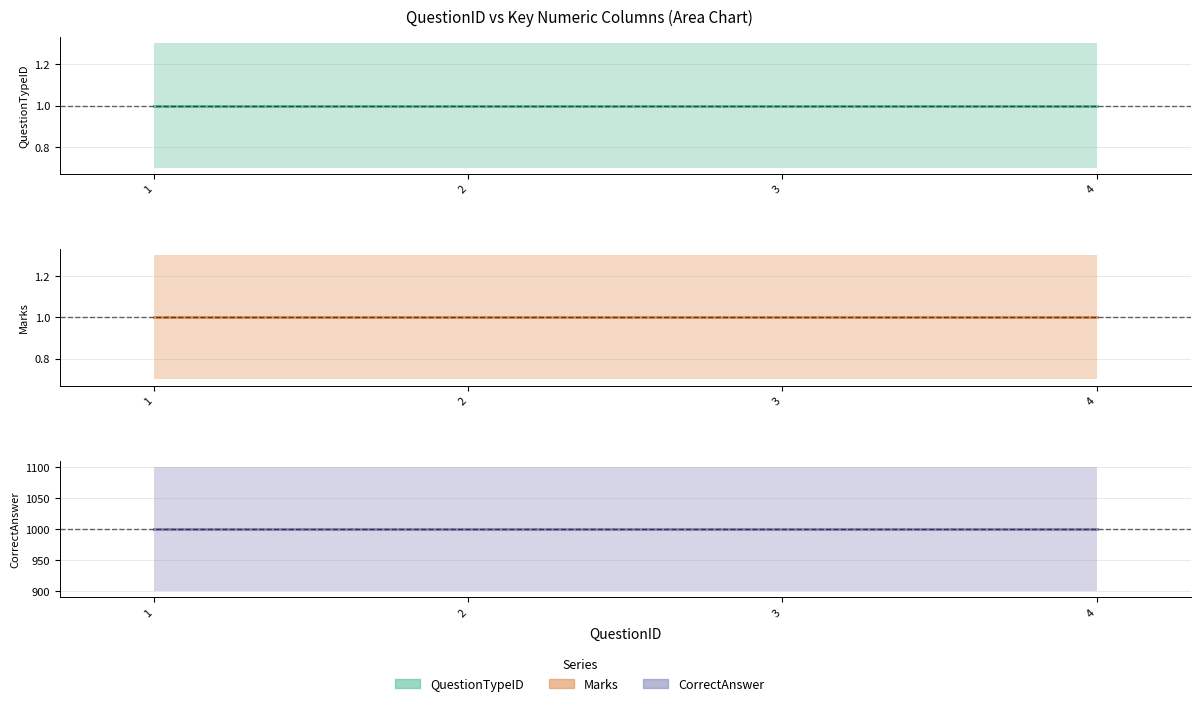

Is the value of CorrectAnswer at 2 greater than the value of Marks at 2?

Yes